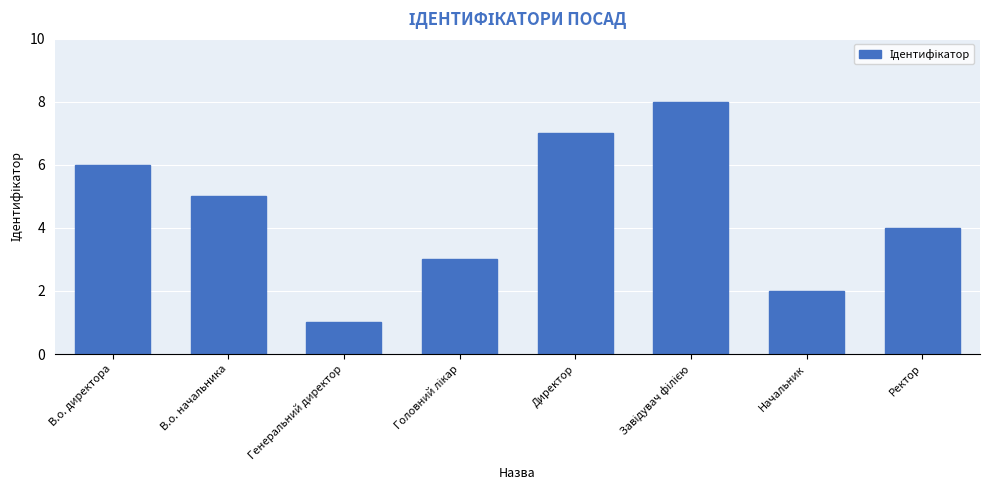

What is the difference between the maximum and minimum values?

7